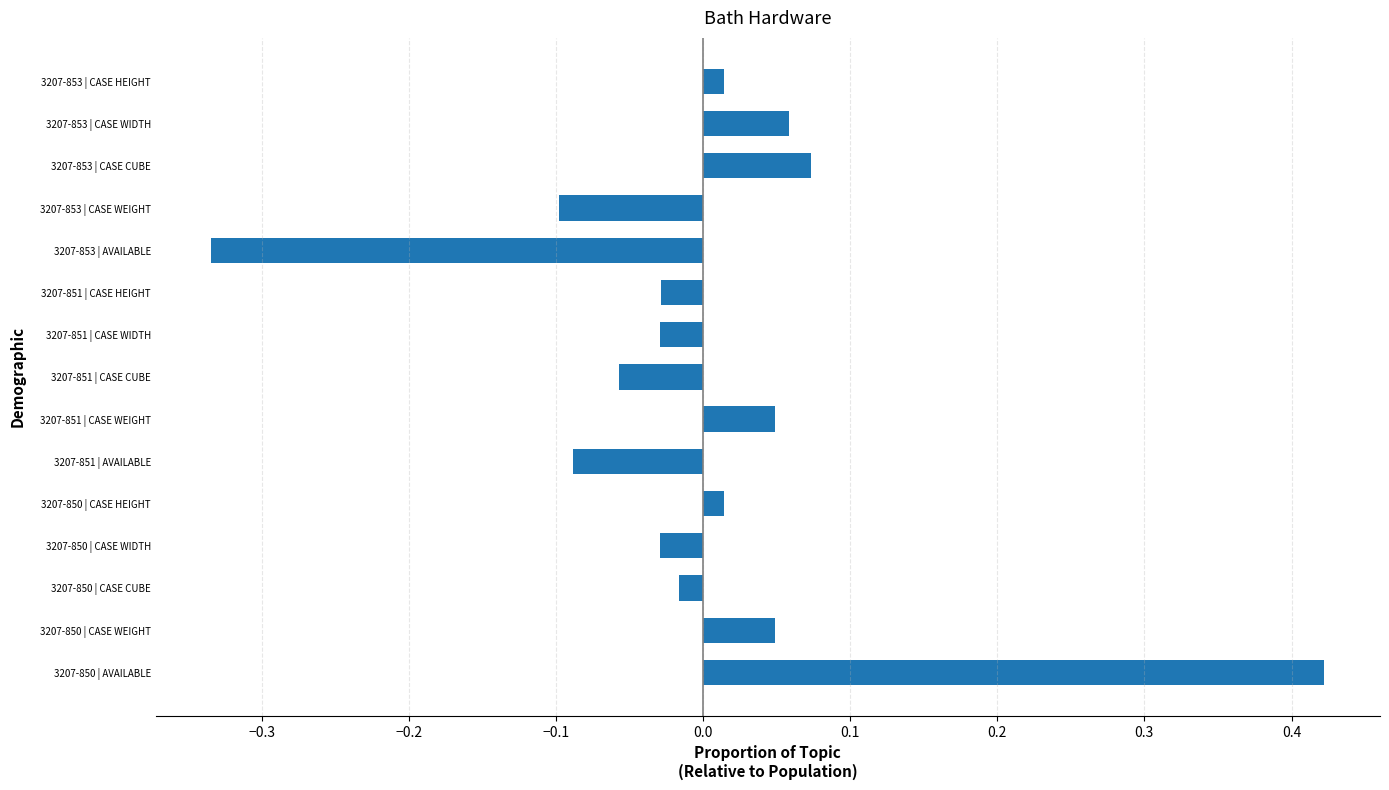

What is the difference between the maximum and minimum values?

0.8